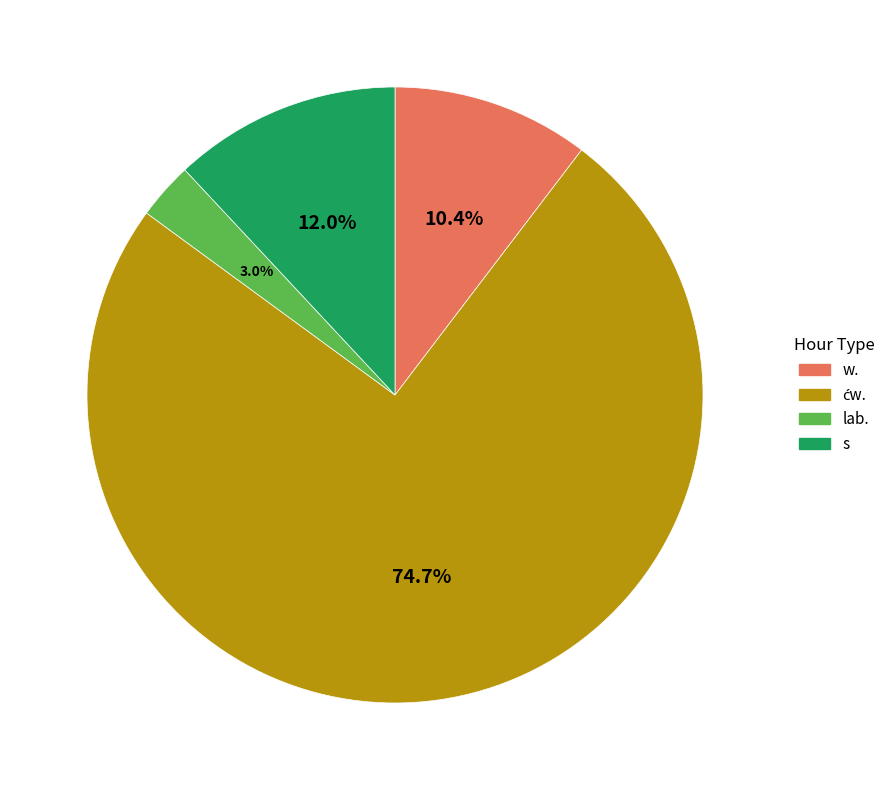

Does any single category account for the majority?

Yes